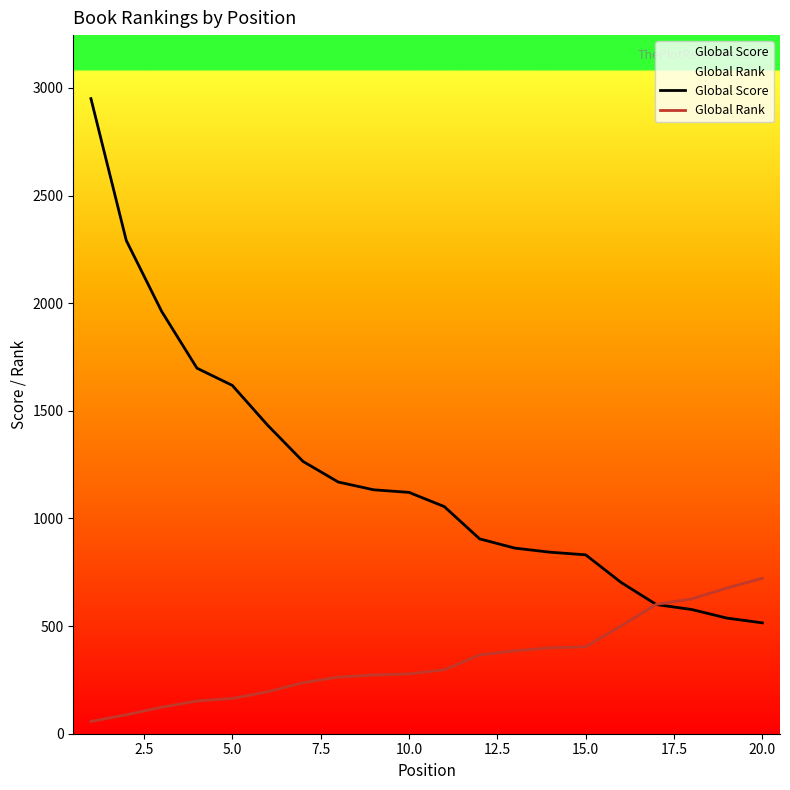

List the series in order of their peak value, lowest first.

Global Rank, Global Score